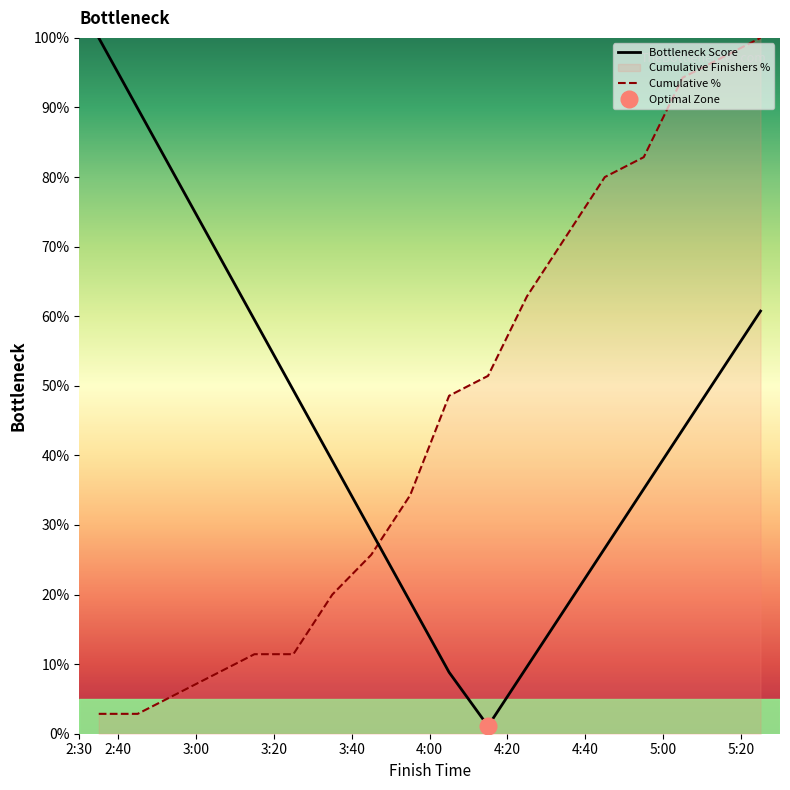

What is the difference between the second highest and minimum values in the Cumulative % series?

94.3